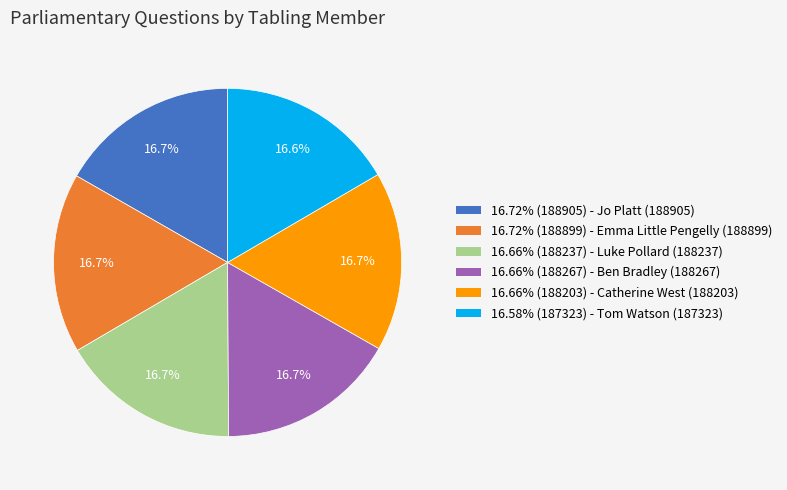

Combined, do 16.66% (188203) - Catherine West (188203) and 16.58% (187323) - Tom Watson (187323) account for over 50%?

No